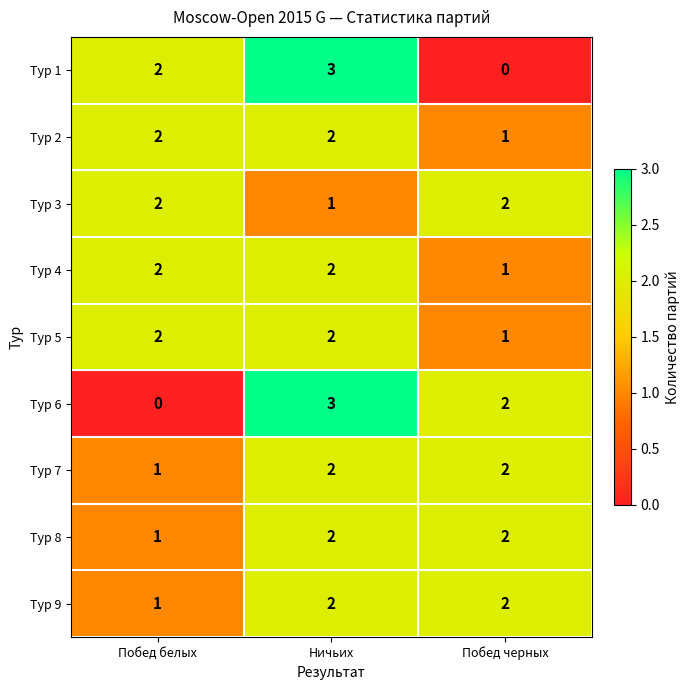

Between Побед белых and Ничьих, which series saw the biggest shift?

Тур 6